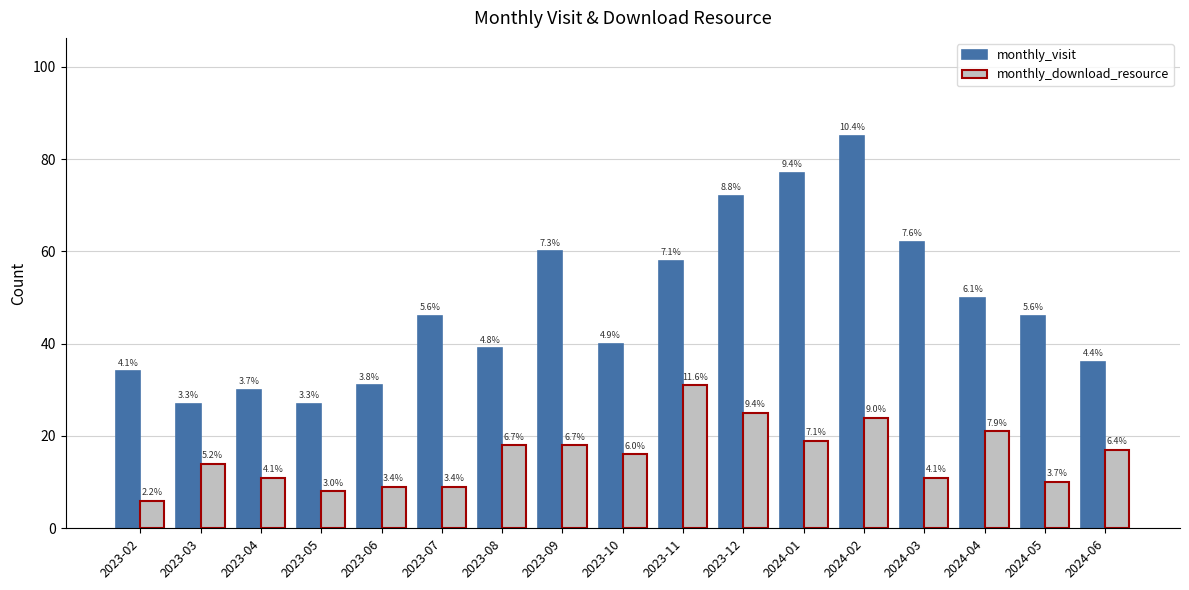

What are all the series names shown in the legend?

monthly_visit, monthly_download_resource